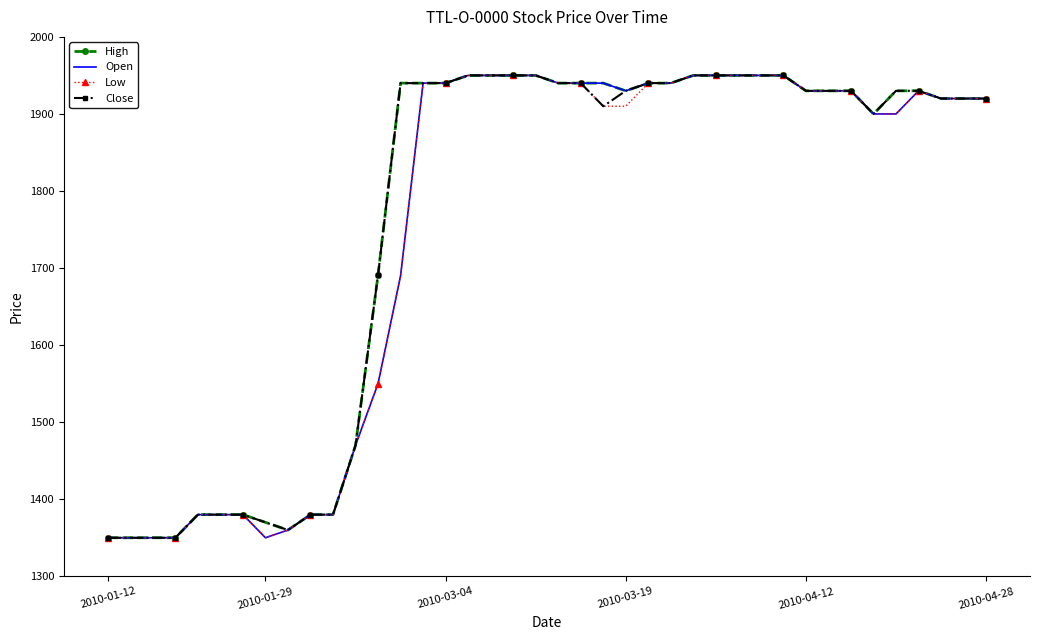

What is the smallest value displayed?

1350